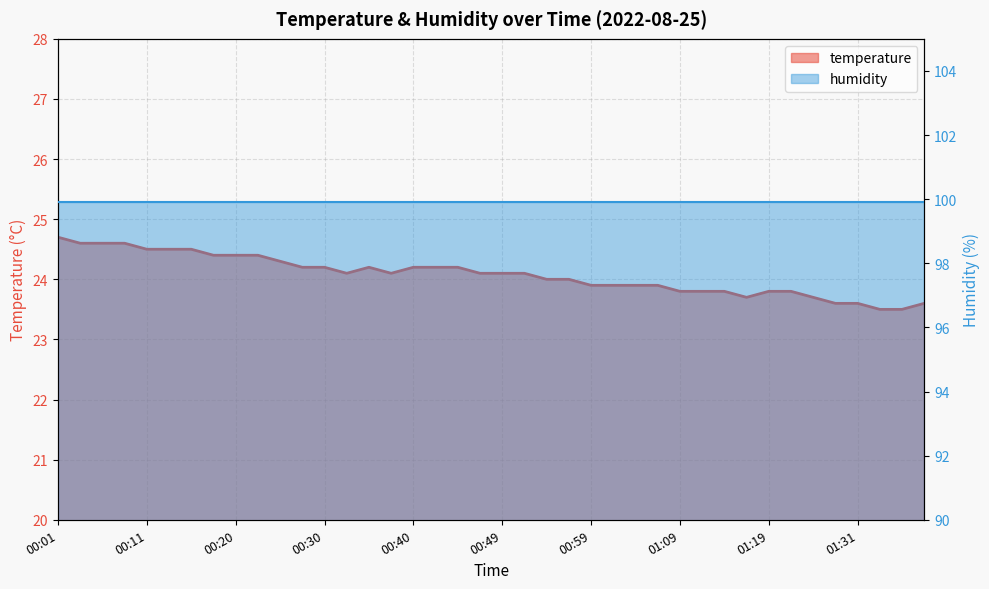

What is the value of the 10th point from the left?

24.4